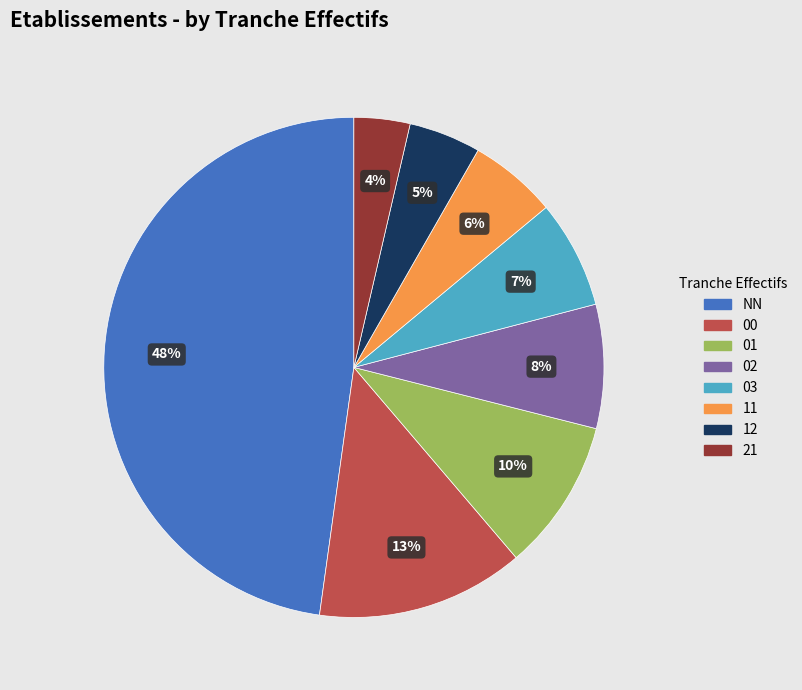

True or false: 00 accounts for 2% of the total.

False